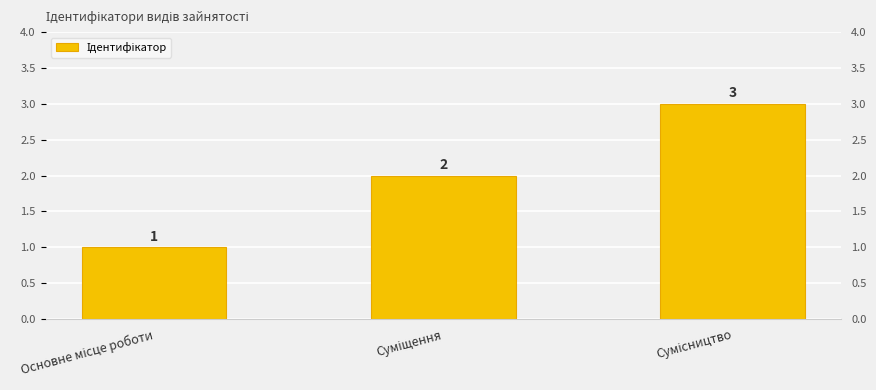

What is the label of the 3rd bar from the left?

Сумісництво